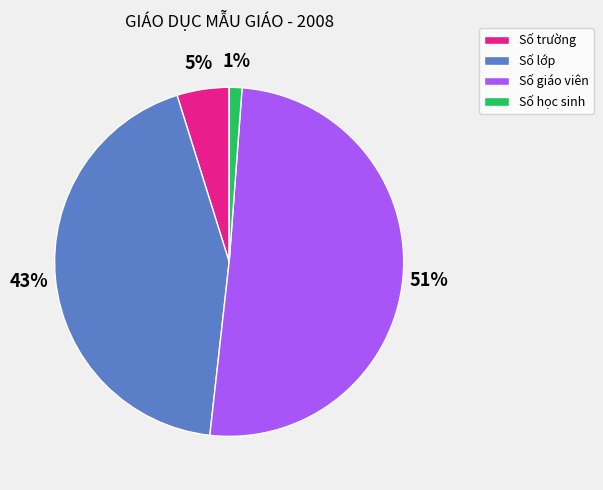

To the nearest percent, what portion does Số lớp represent?

43%